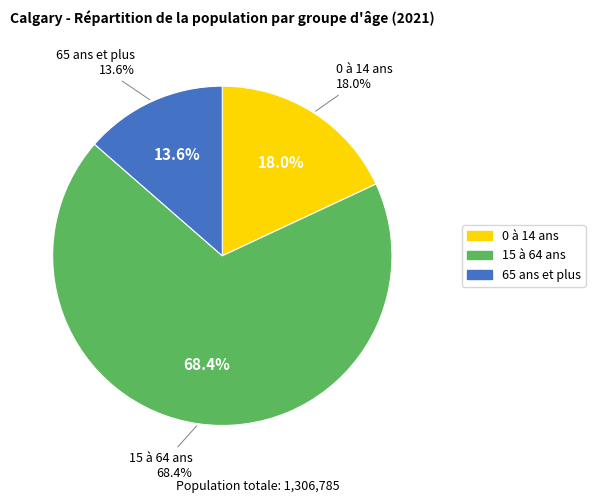

Do 0 à 14 ans and 15 à 64 ans together represent more than half of the pie?

Yes